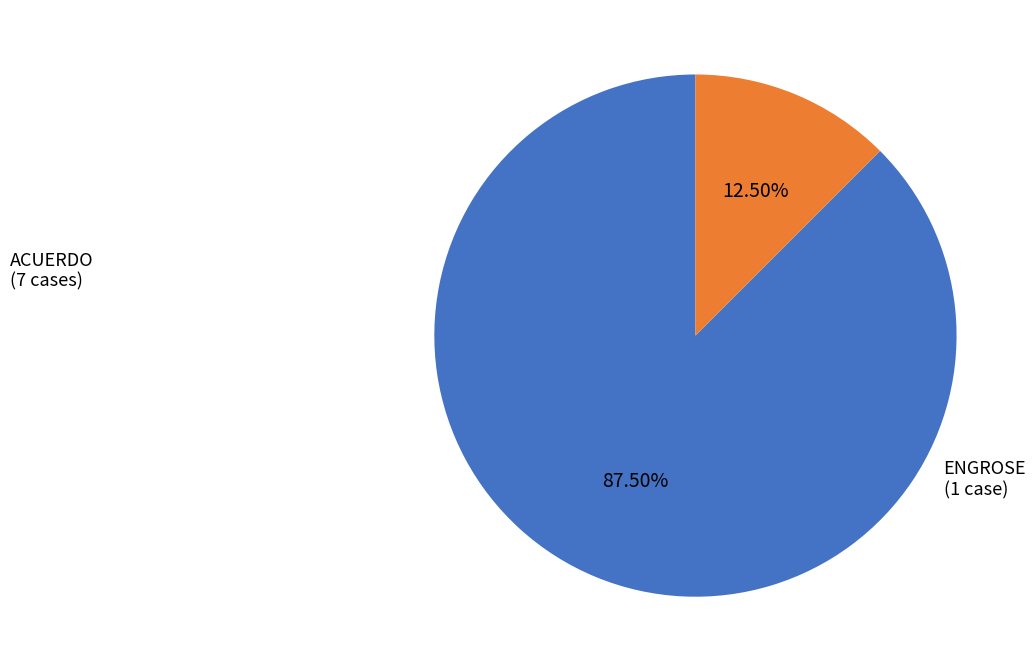

Is there a majority slice in this chart?

Yes